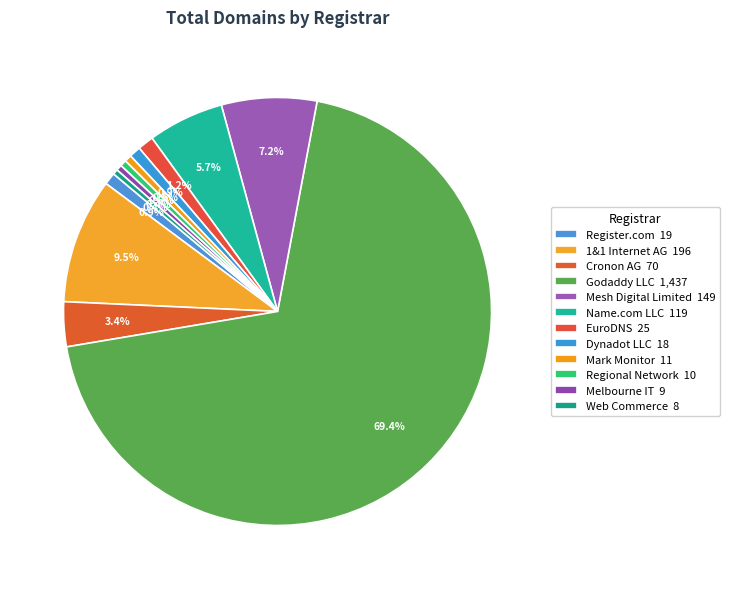

Which category has the biggest portion of the pie?

Godaddy LLC